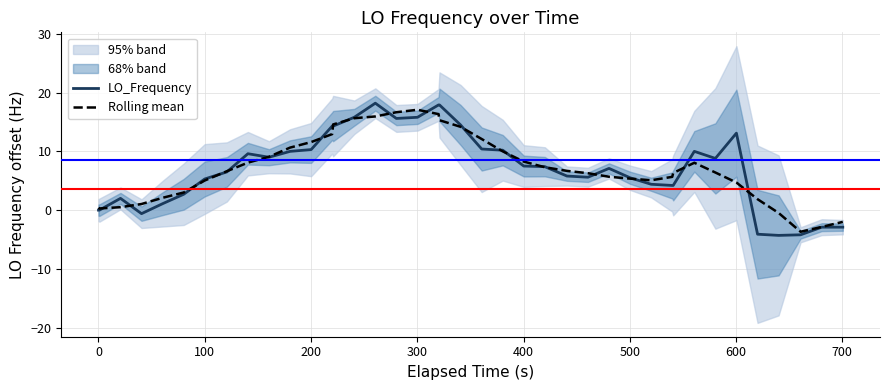

What is the lowest value of the Rolling mean series?

-3.7